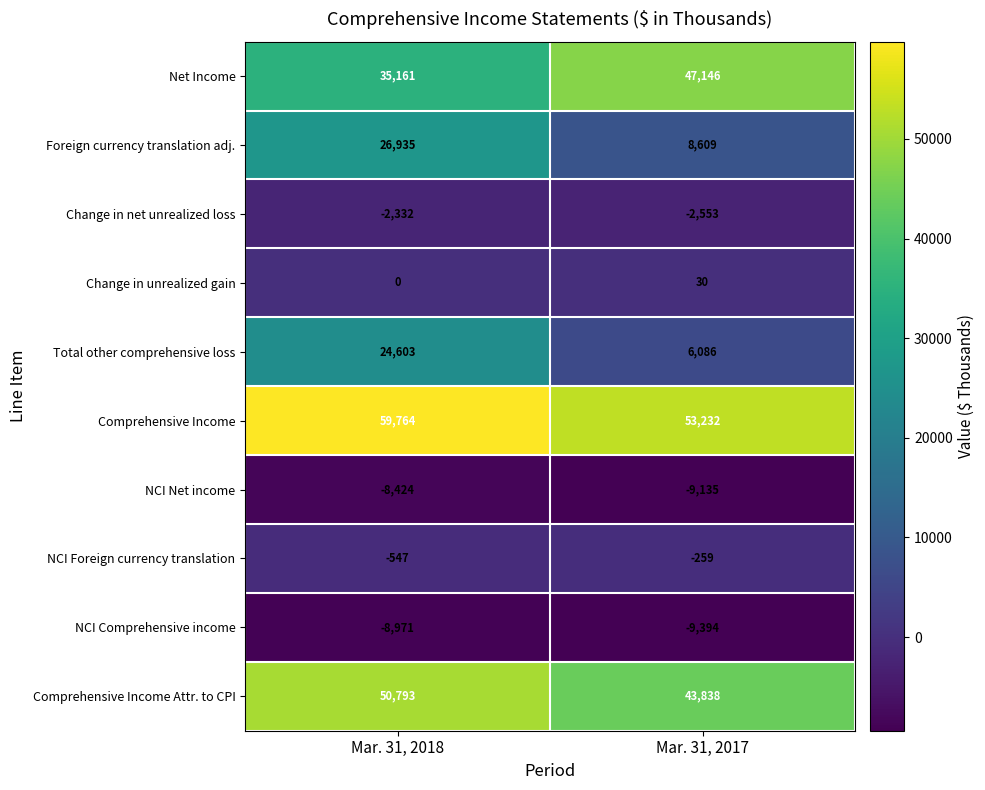

Rank the series by their maximum value, from lowest to highest.

NCI Comprehensive income, NCI Net income, Change in net unrealized loss, NCI Foreign currency translation, Change in unrealized gain, Total other comprehensive loss, Foreign currency translation adj., Net Income, Comprehensive Income Attr. to CPI, Comprehensive Income